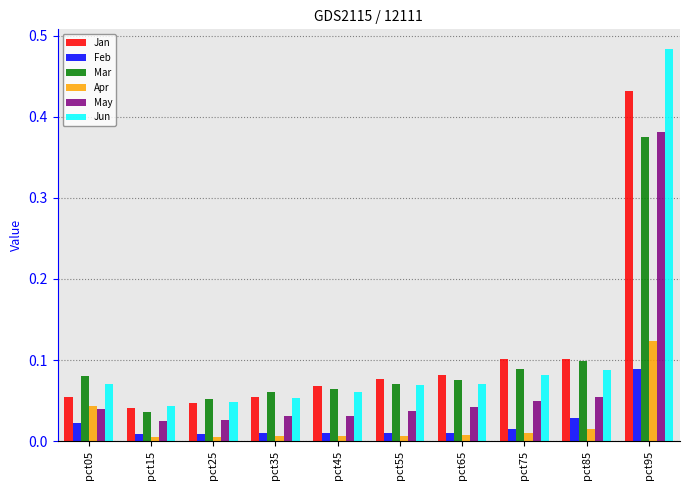

Count the number of categories in the chart.

10